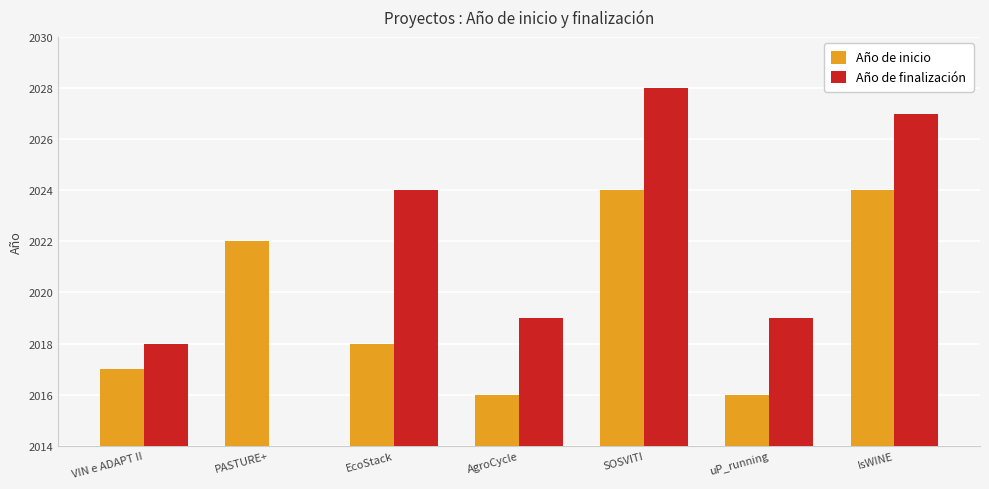

At which label does Año de finalización reach its peak?

SOSVITI